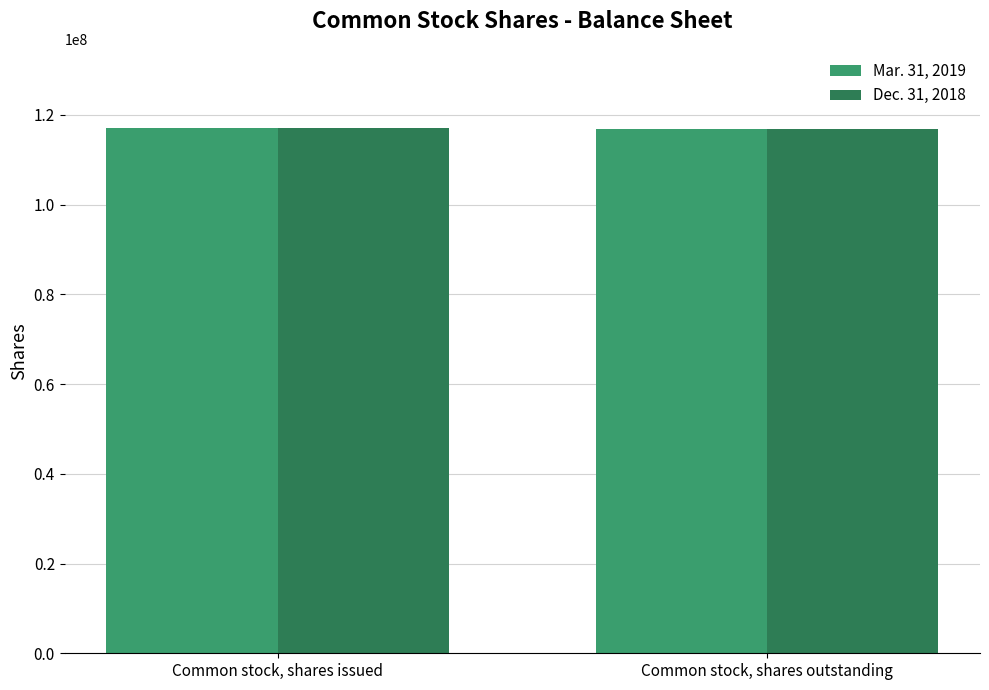

What is the total value across all series at Common stock, shares outstanding?

233775036